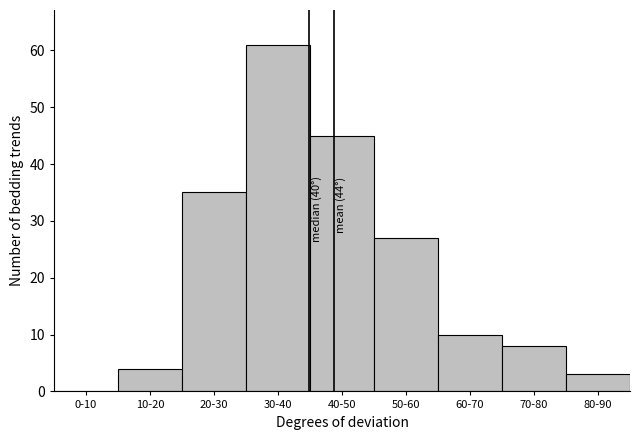

Reading left to right, list all the values displayed in this chart.

0-10=0	10-20=4	20-30=35	30-40=61	40-50=45	50-60=27	60-70=10	70-80=8	80-90=3